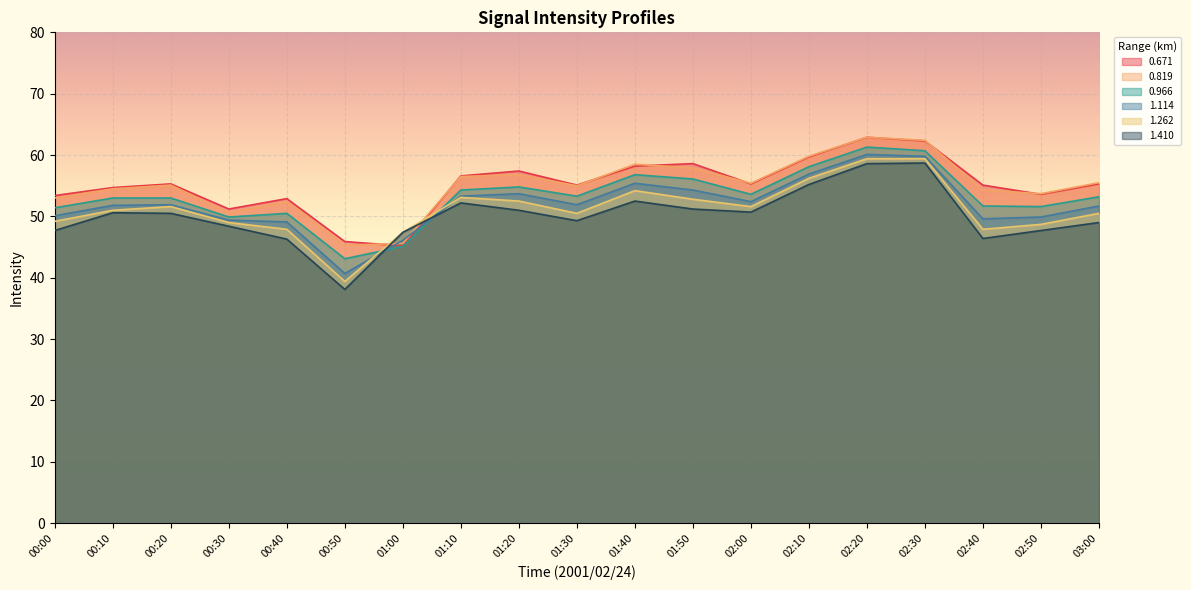

How many lines are shown in the chart?

6